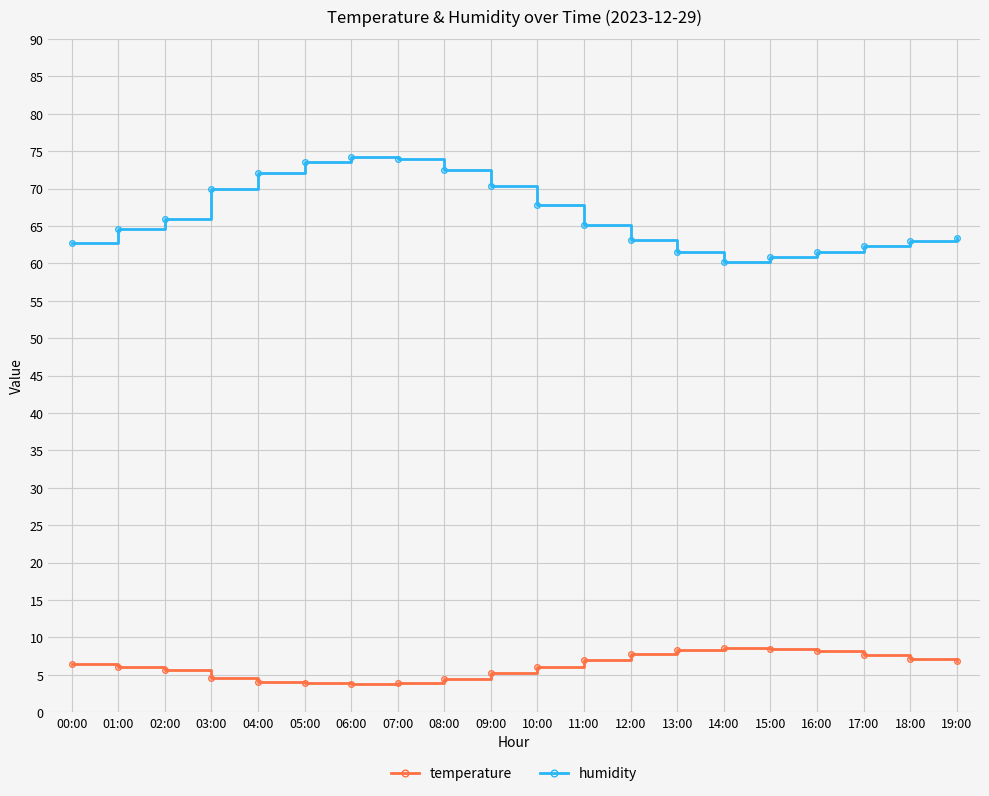

Which series has the widest spread of values?

humidity